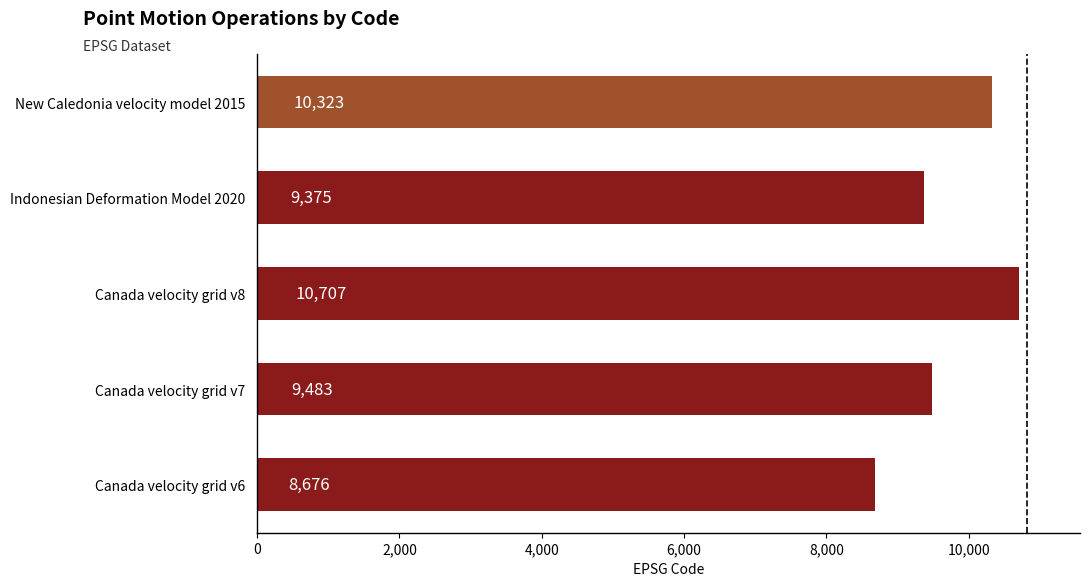

Reading bottom to top, extract all data points from this chart.

8676	9483	10707	9375	10323